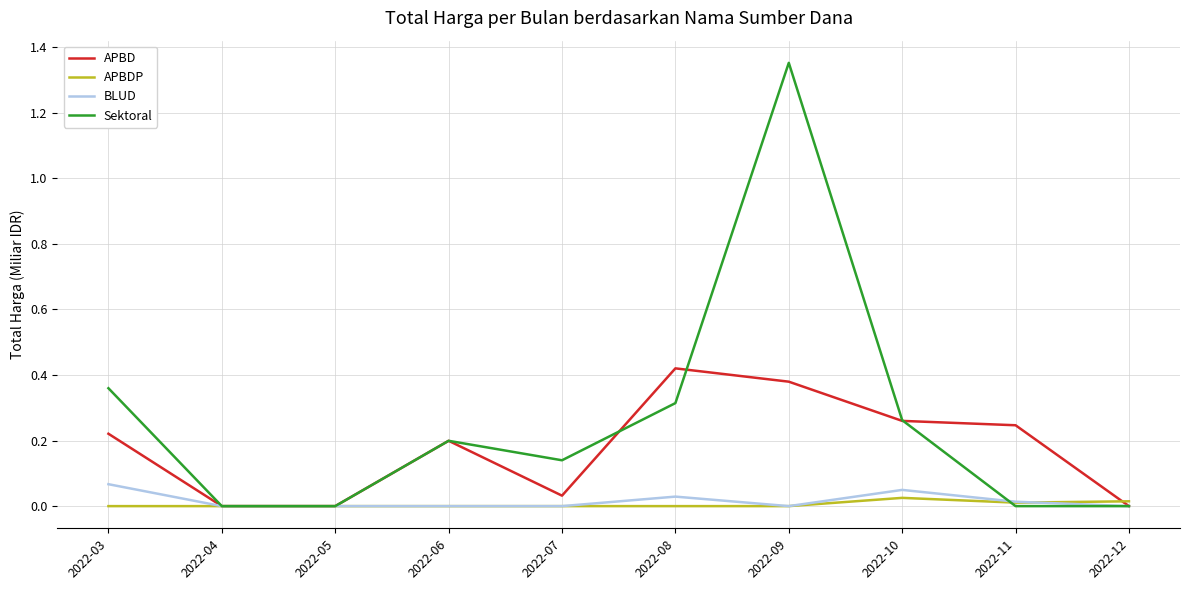

At which category is the sum across all series the highest?

2022-09